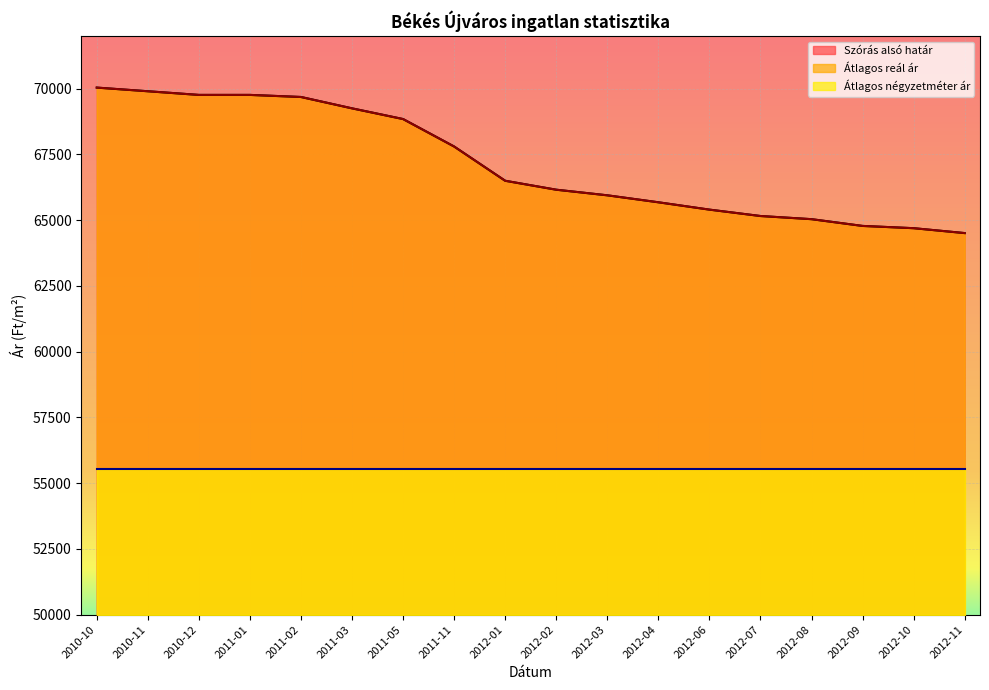

What is the lowest value of the Átlagos reál ár series?

64506